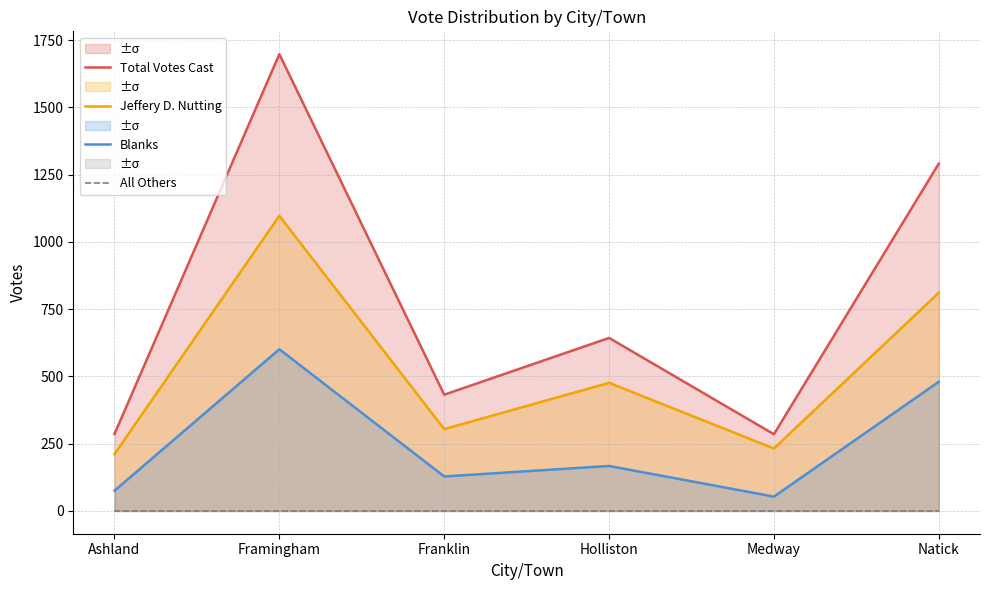

At which label is Total Votes Cast closest to 991?

Natick